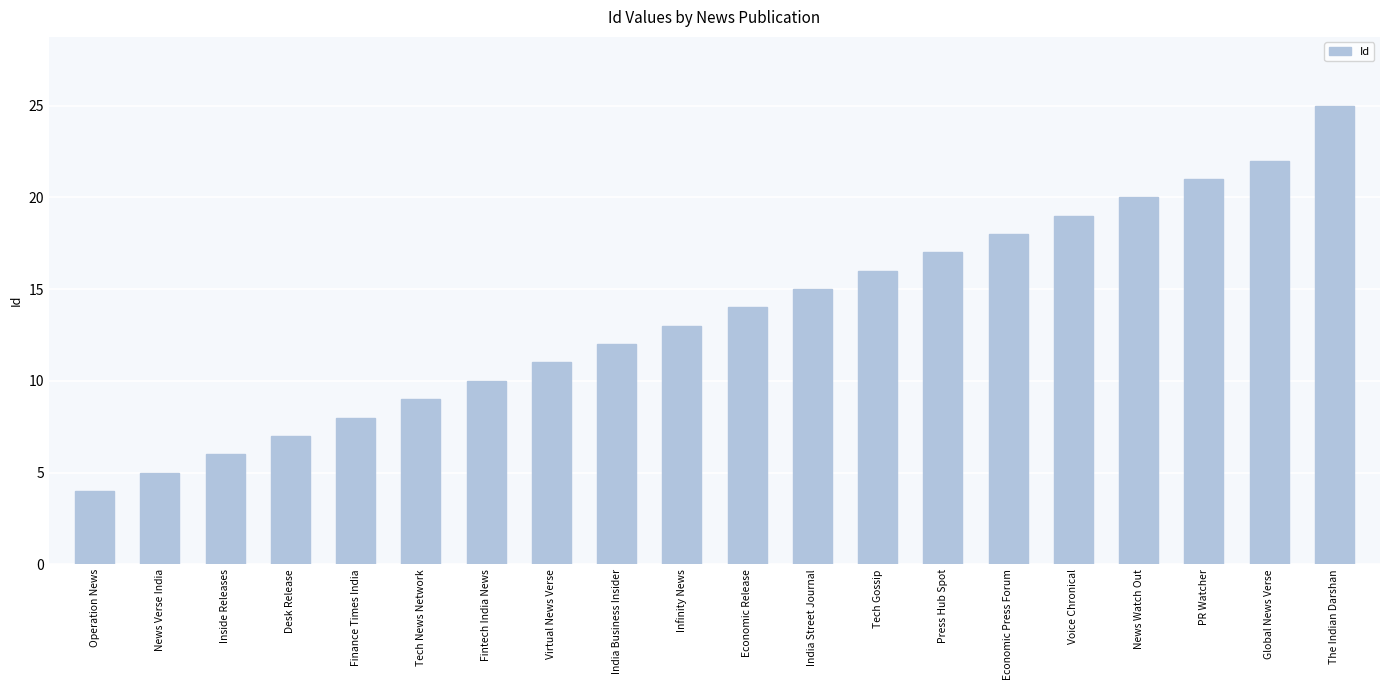

Which label corresponds to the largest value in the chart?

The Indian Darshan